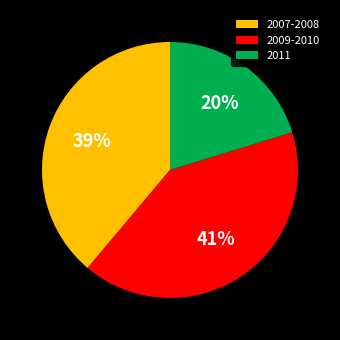

Is there a majority slice in this chart?

No